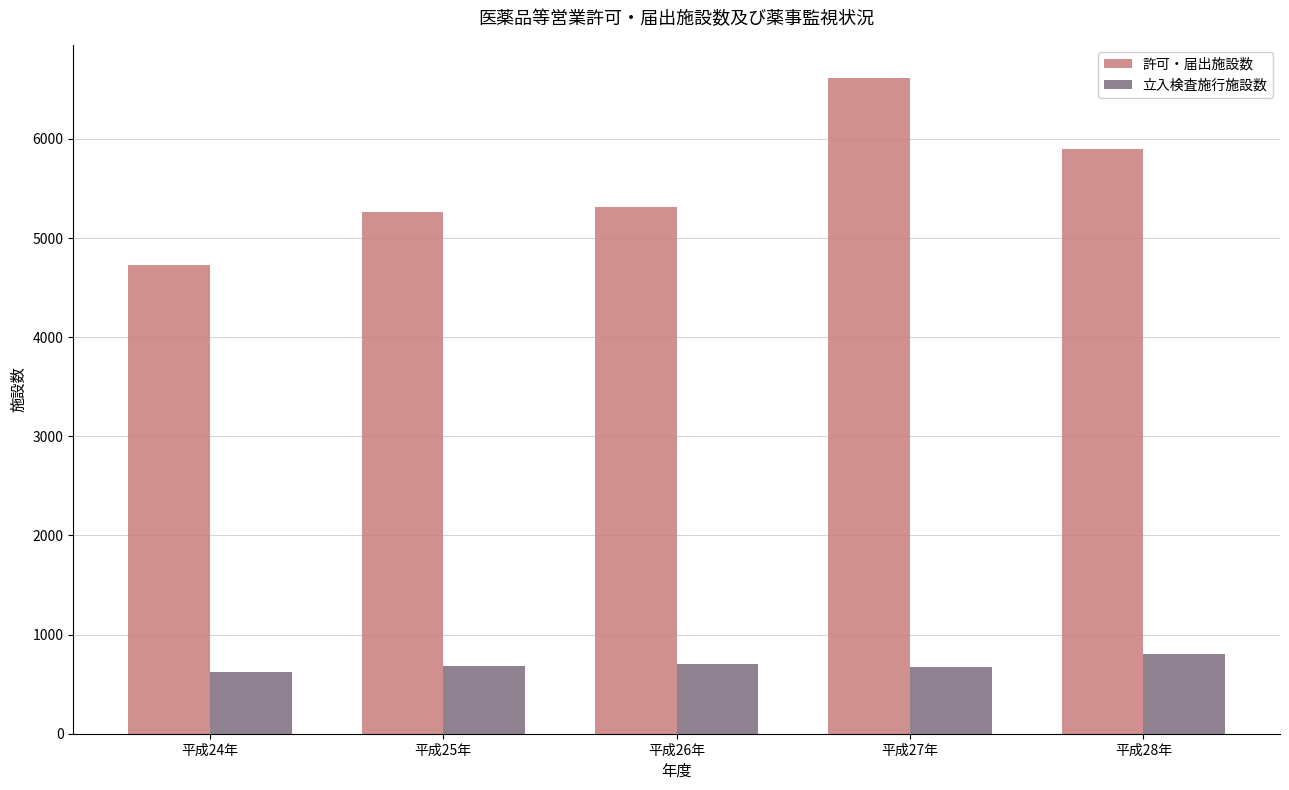

What is the approximate value of 許可・届出施設数 at 平成26年, to the nearest 10?

5320